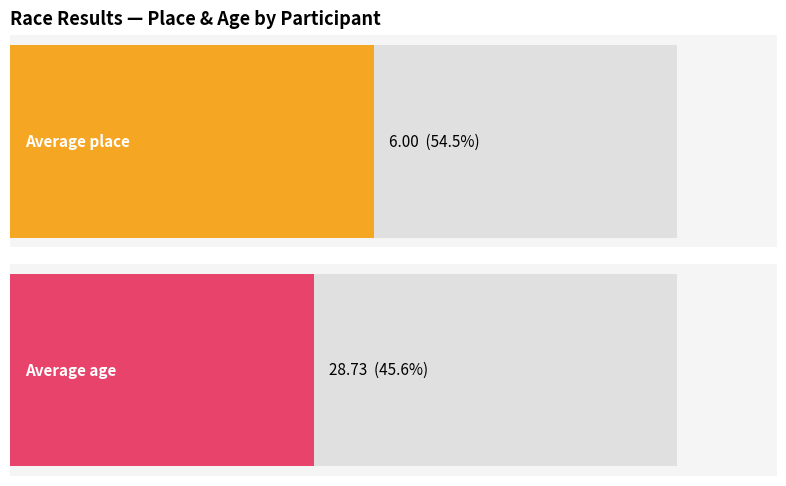

What are all the series names shown in the legend?

place, age